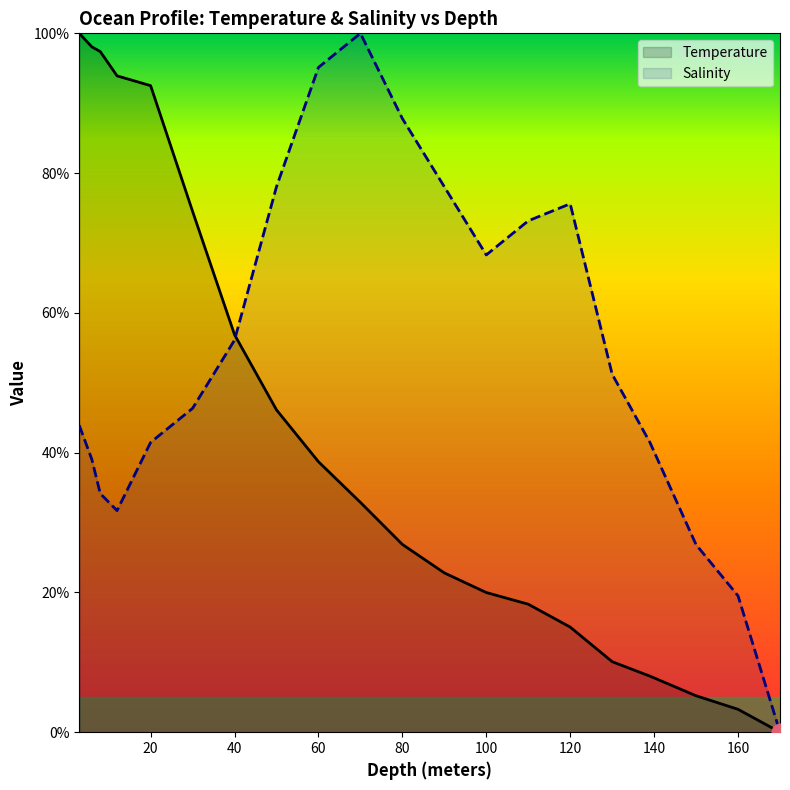

List the series in order of their overall mean, highest first.

Salinity, Temperature